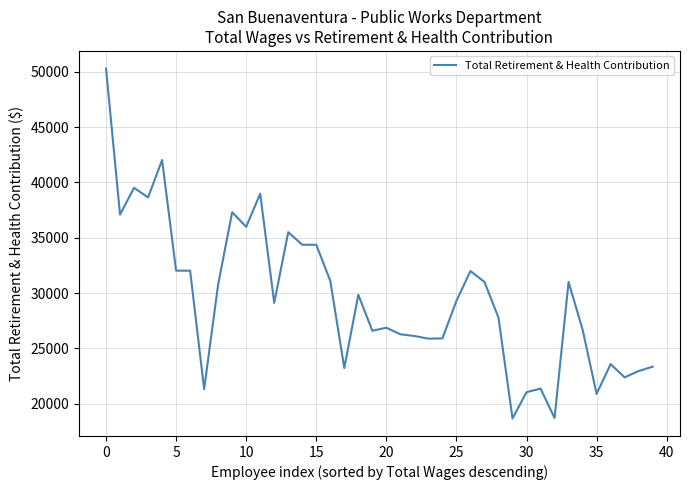

What is the sum of all values?

1181827